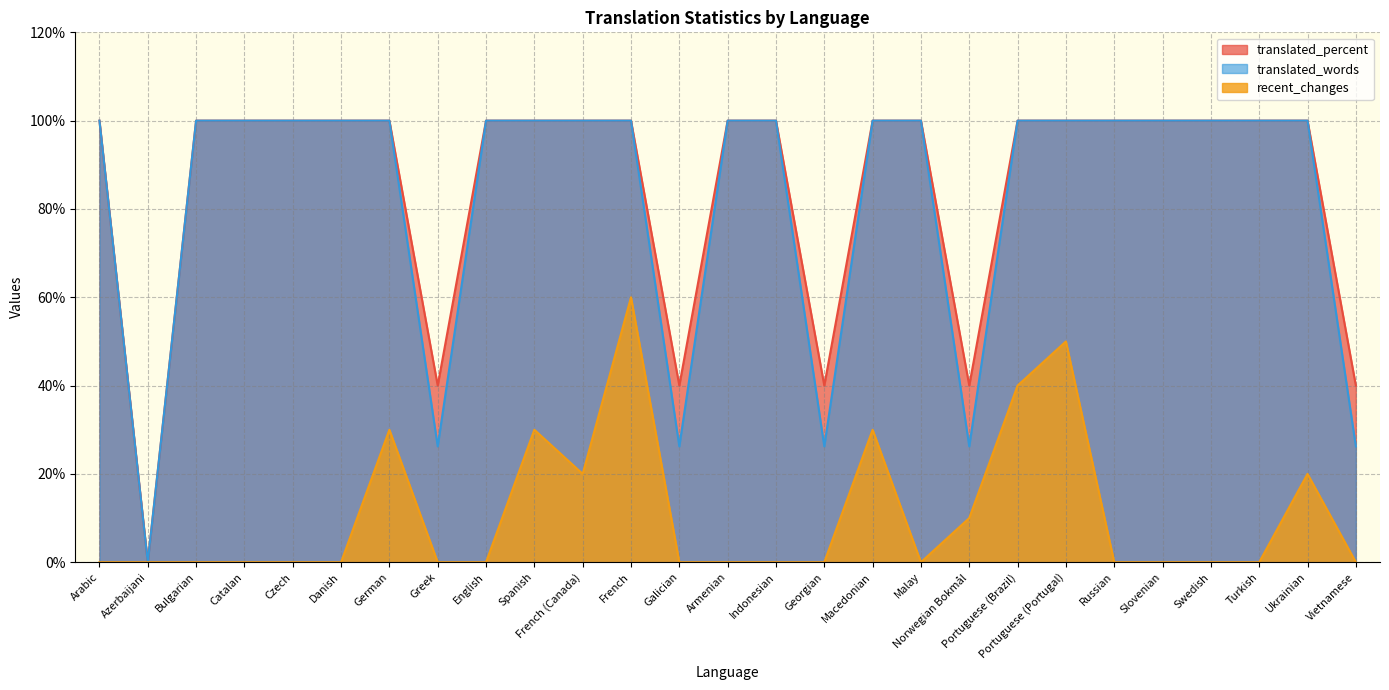

True or false: translated has a value of 100.0 at German.

True